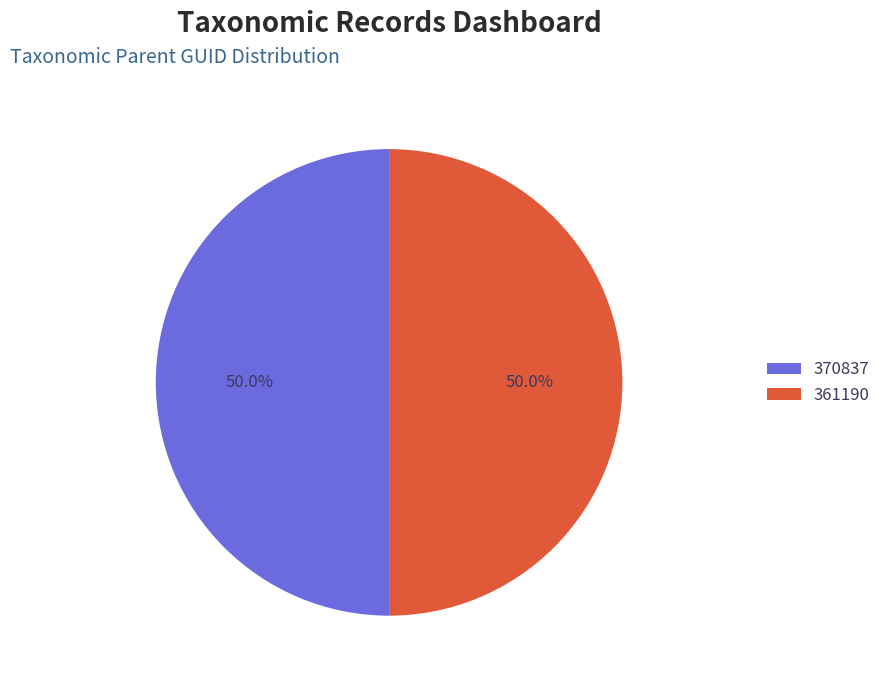

What percentage do 361190 and 370837 together represent?

100.0%